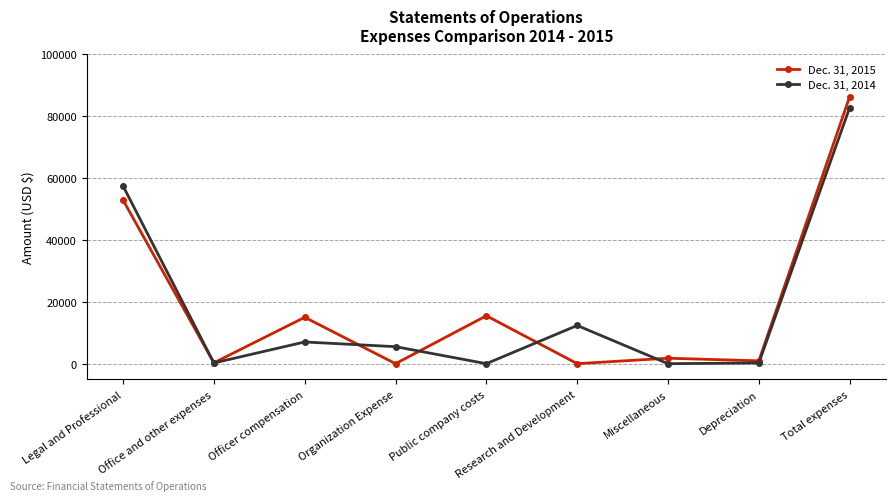

Rank the series at Office and other expenses from lowest to highest value.

Dec. 31, 2014, Dec. 31, 2015